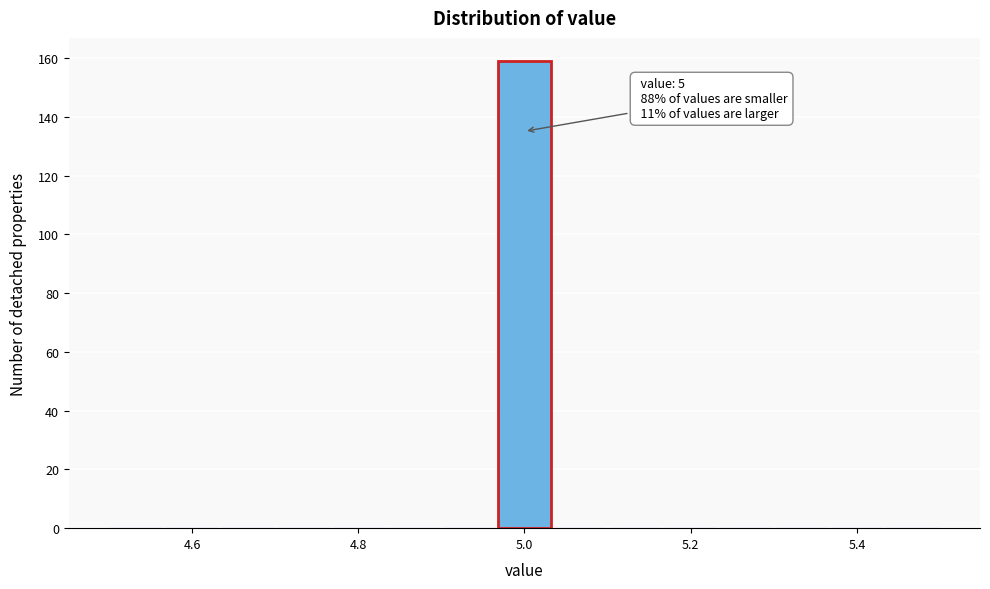

Around what value on the x-axis is the tallest bar? Give the approximate position of its centre, as read against the axis.

5.00